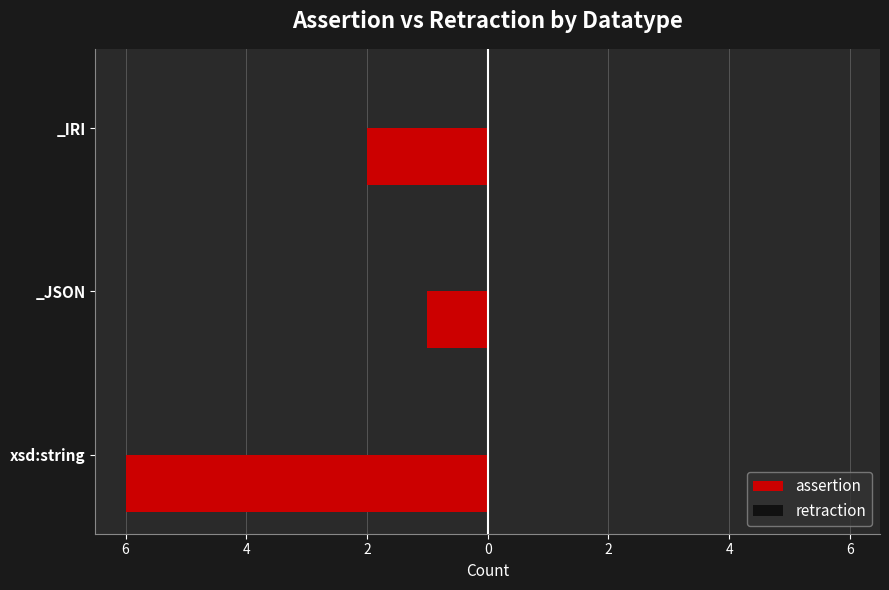

Does the chart contain any negative values?

Yes